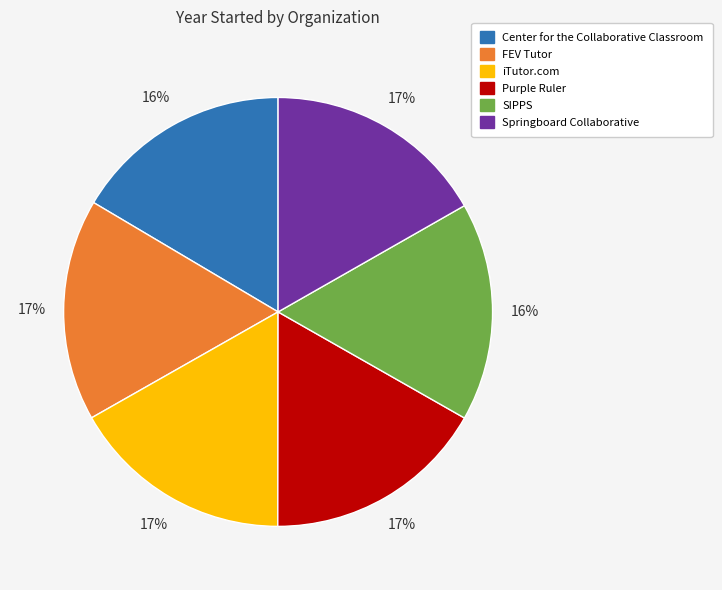

Is the sum of Springboard Collaborative and SIPPS greater than half?

No